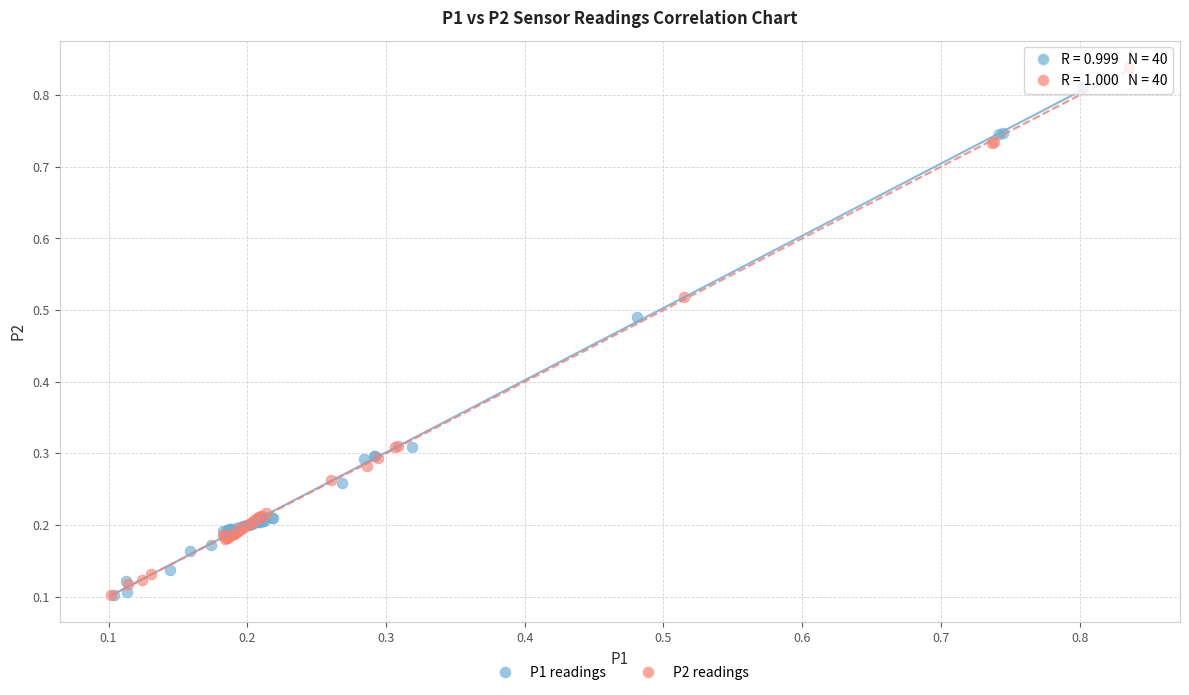

Which series has the widest spread of Y values?

P2 readings